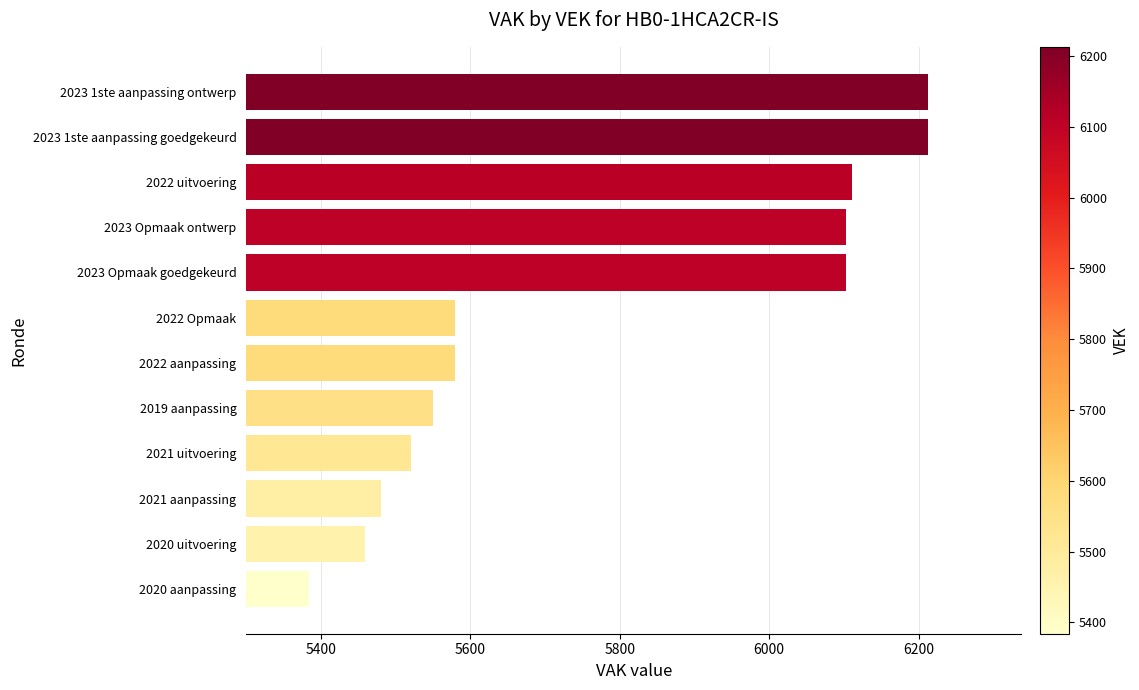

What is the ratio of the value at 2023 Opmaak ontwerp to the value at 2022 uitvoering?

1.0